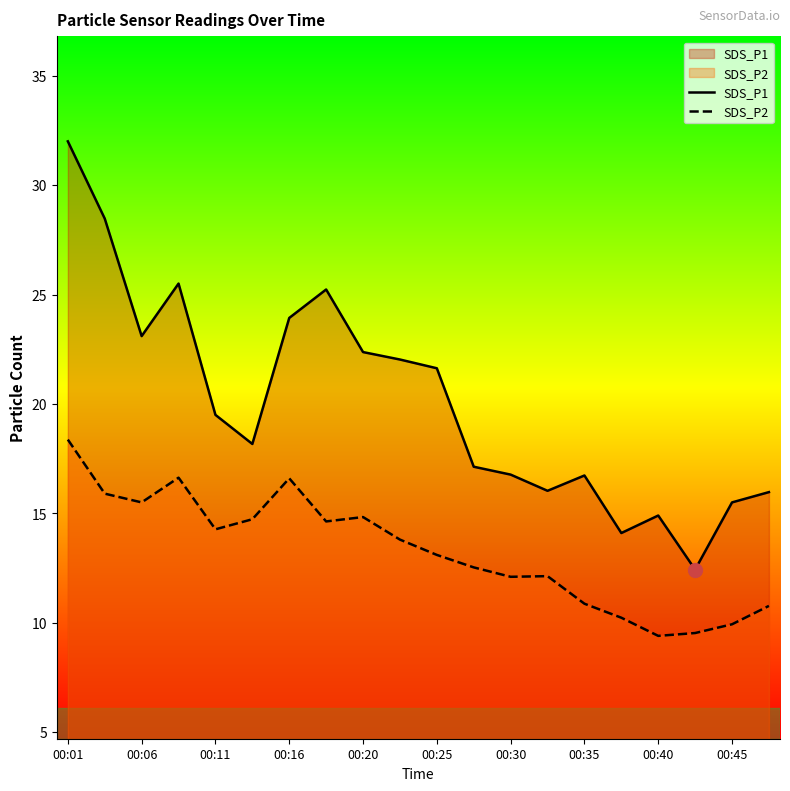

Which series has the largest total across all categories?

SDS_P1